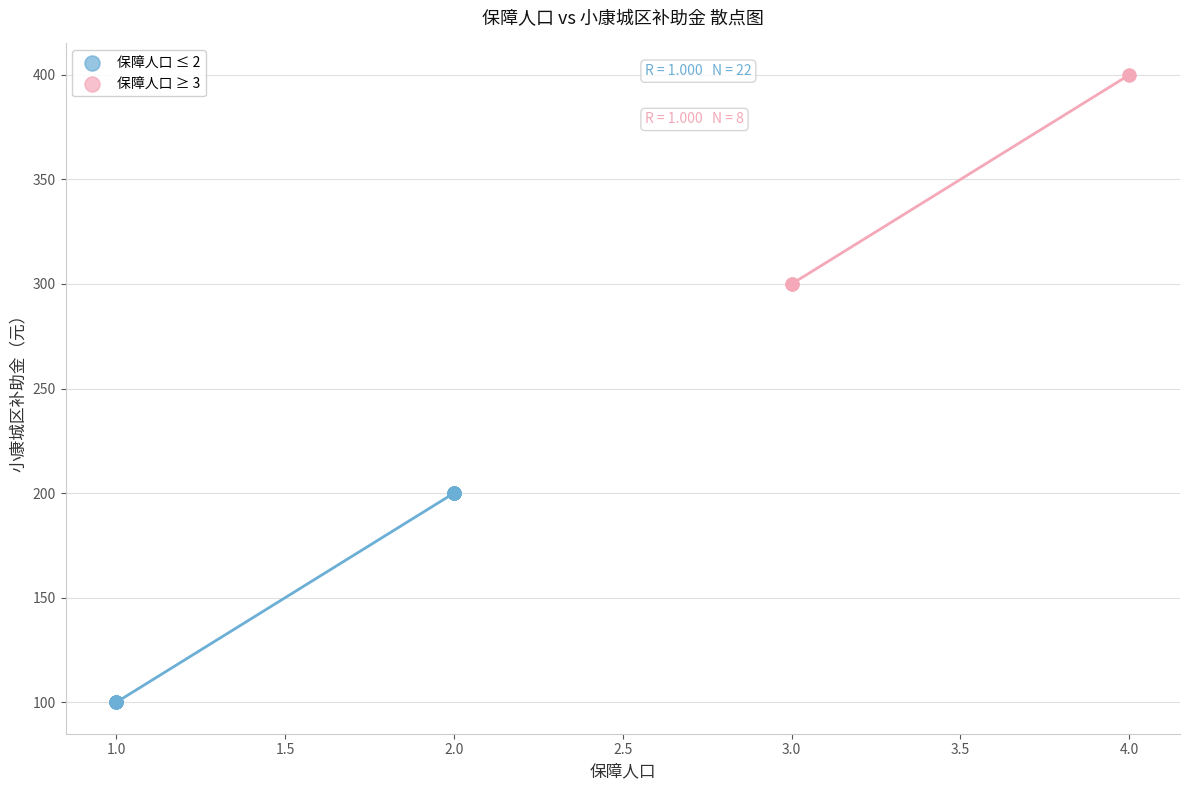

Which series has the widest spread of Y values?

保障人口 ≤ 2